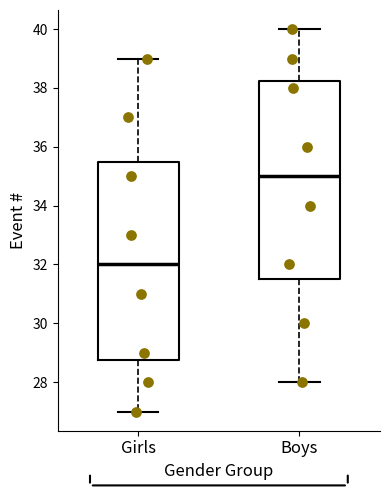

Reading left to right, read every box against the y-axis: the position of its median line, the range the box covers, and the ends of its whiskers. The values are not printed on the chart, so give them approximately, as read against the axis.

Girls: median 32.0, box 28.8 to 35.6, whiskers 27.0 to 39.0
Boys: median 35.0, box 31.6 to 38.2, whiskers 28.0 to 40.0